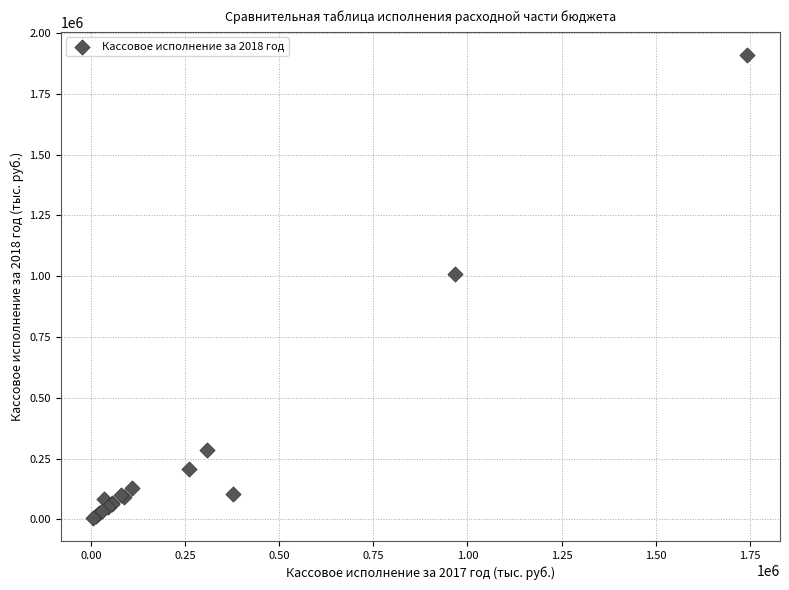

What Y value in the scatter plot is closest to 958002?

1008052